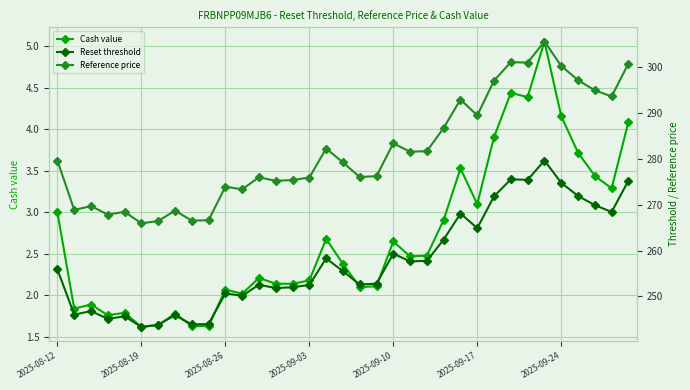

What is the average value of the Reference price series?

281.7